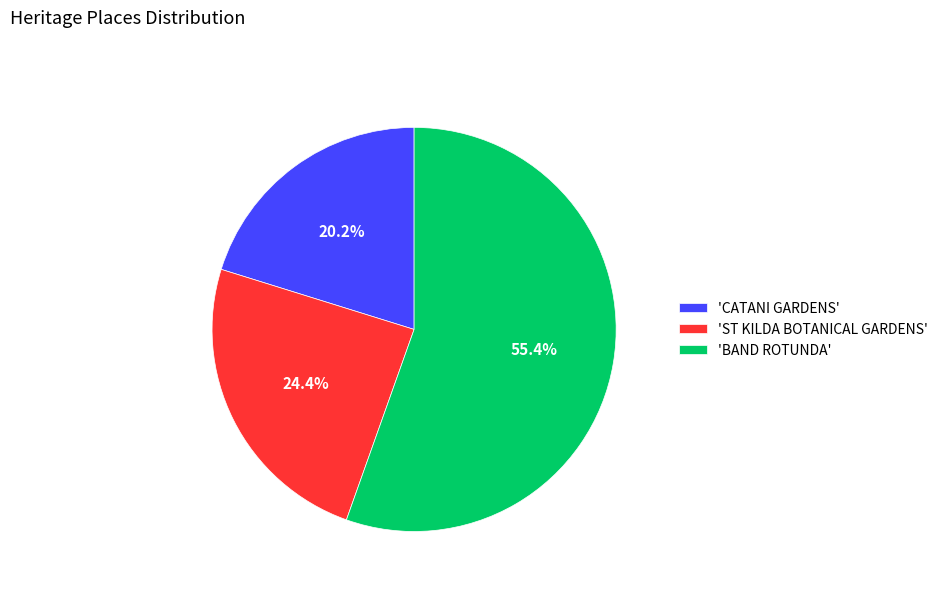

Between 'BAND ROTUNDA' and 'ST KILDA BOTANICAL GARDENS', which is larger?

'BAND ROTUNDA'